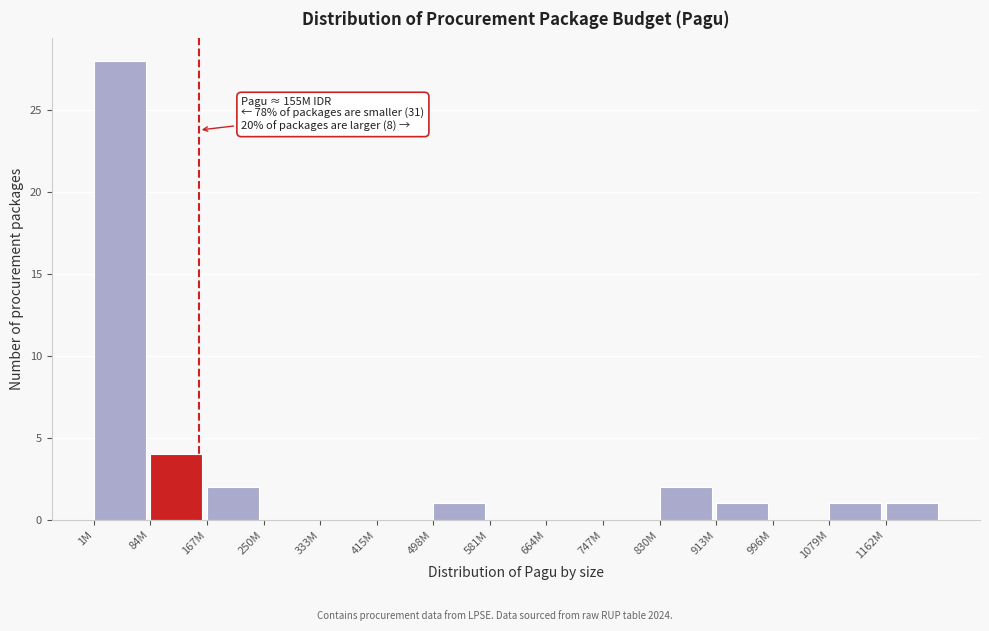

Reading left to right, what are all the values shown in this chart?

1M=28	84M=4	167M=2	250M=0	333M=0	415M=0	498M=1	581M=0	664M=0	747M=0	830M=2	913M=1	996M=0	1079M=1	1162M=1